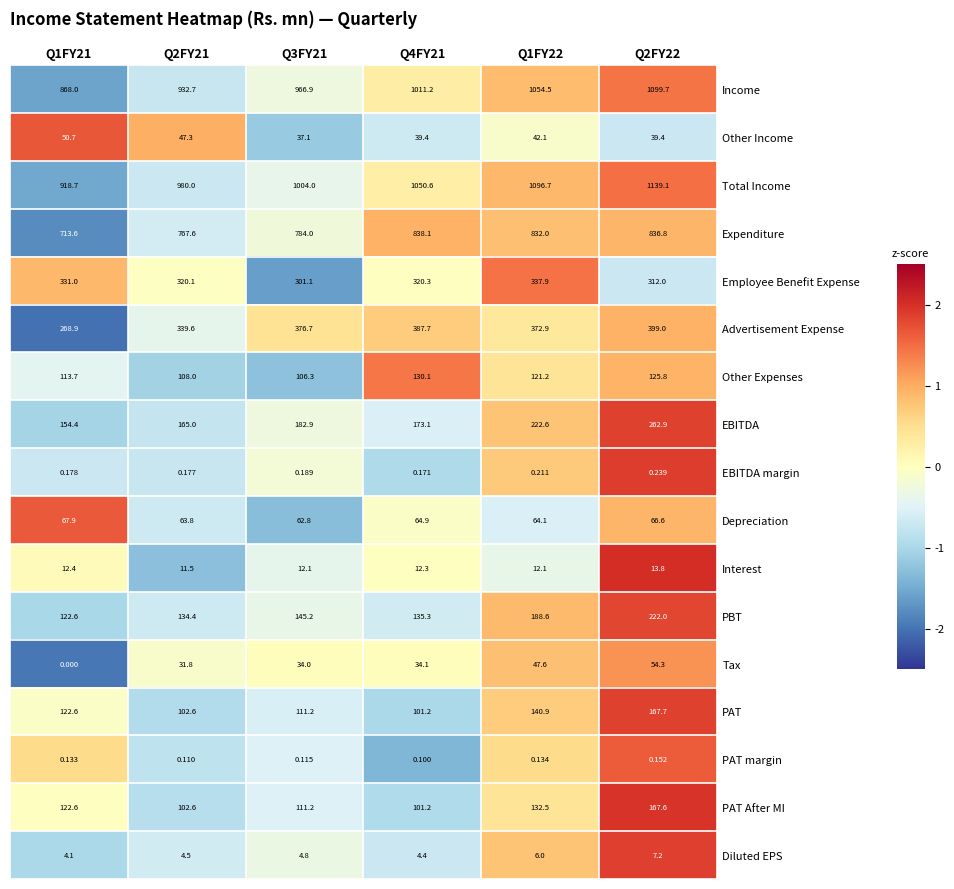

List the series in order of their peak value, lowest first.

PAT margin, EBITDA margin, Diluted EPS, Interest, Other Income, Tax, Depreciation, Other Expenses, PAT After MI, PAT, PBT, EBITDA, Employee Benefit Expense, Advertisement Expense, Expenditure, Income, Total Income